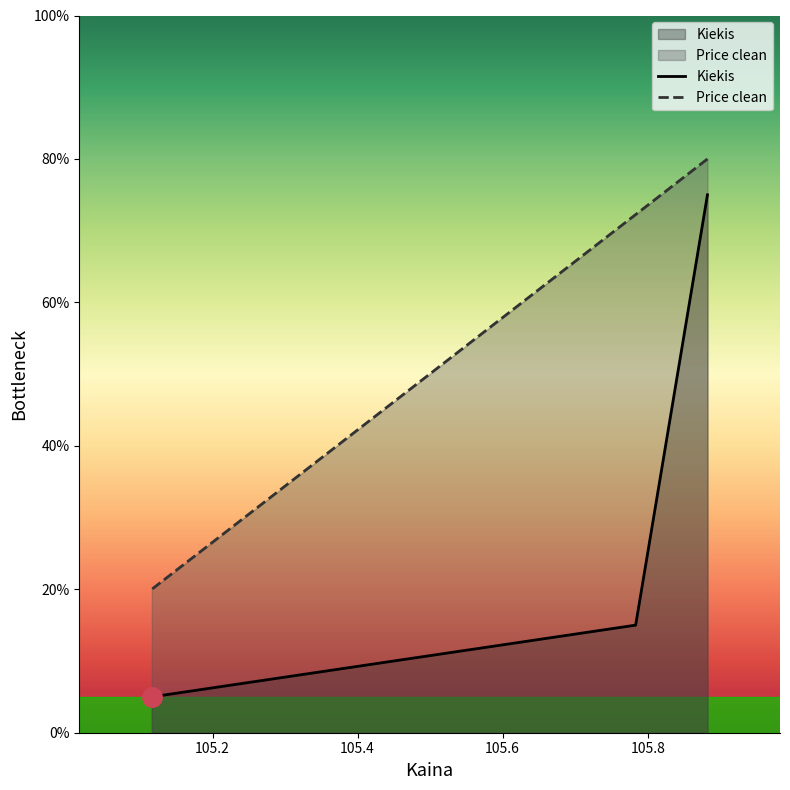

What is the difference between the highest and lowest values at 105.2?

0.6